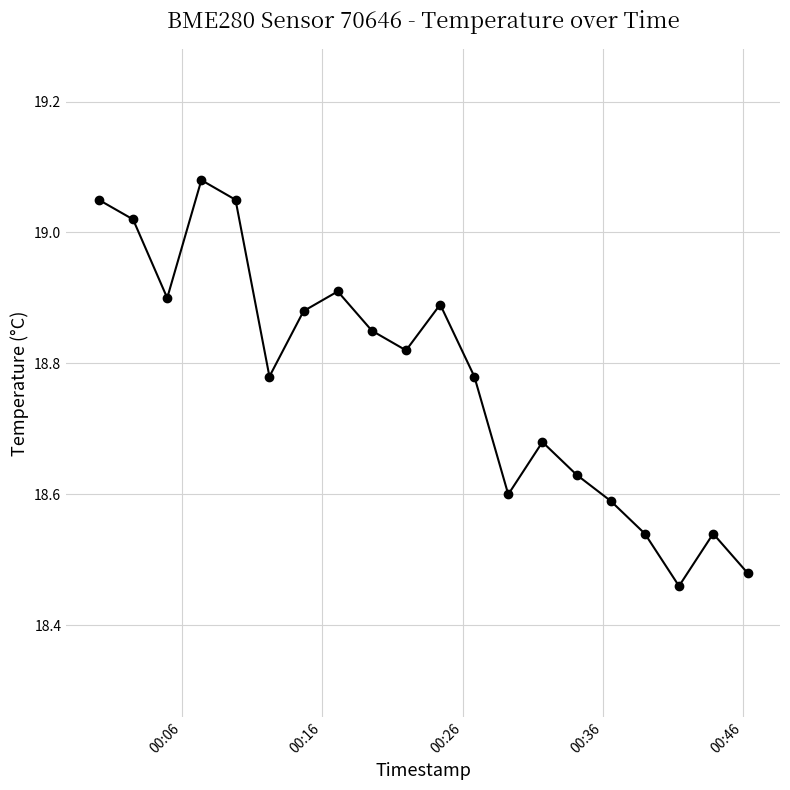

What is the difference between the maximum and second lowest values?

0.6